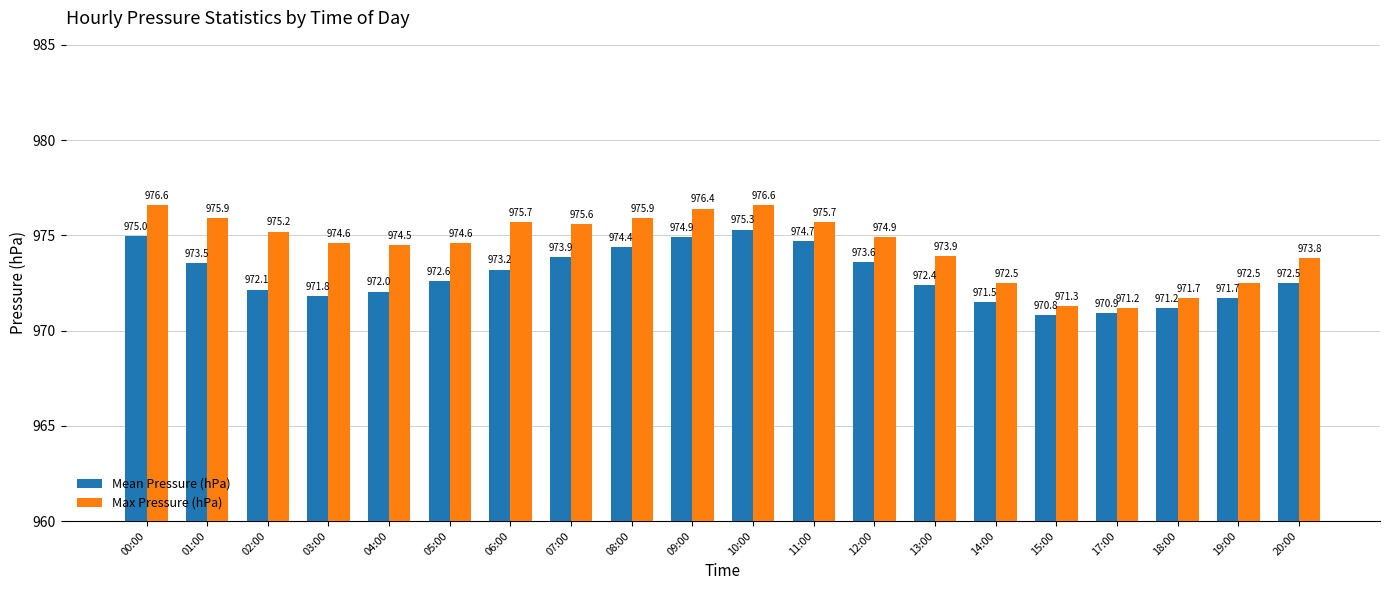

Which series has the largest range (max minus min)?

Max Pressure (hPa)